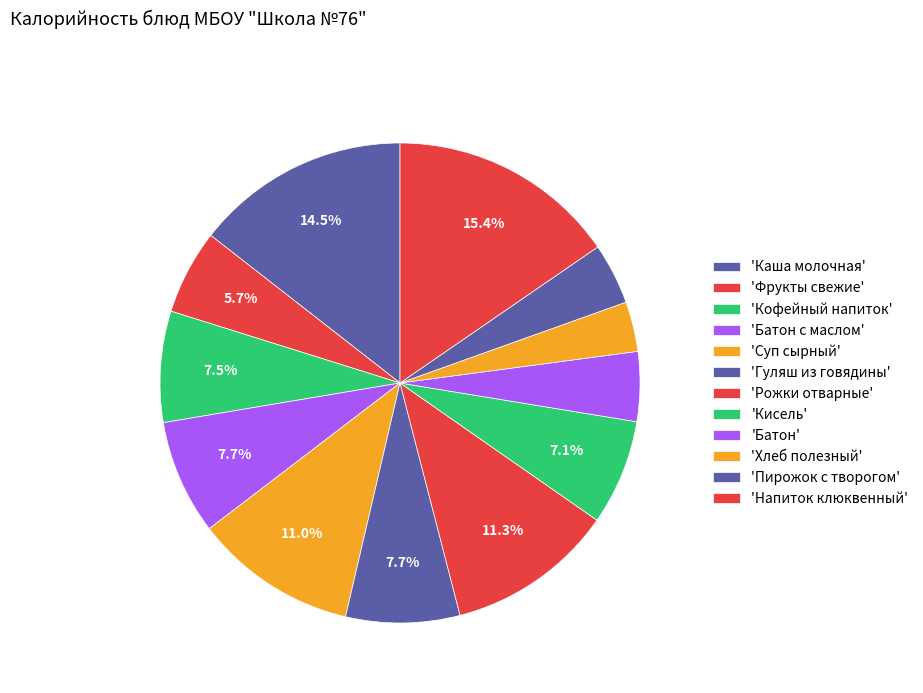

How many slices are in this pie chart?

12